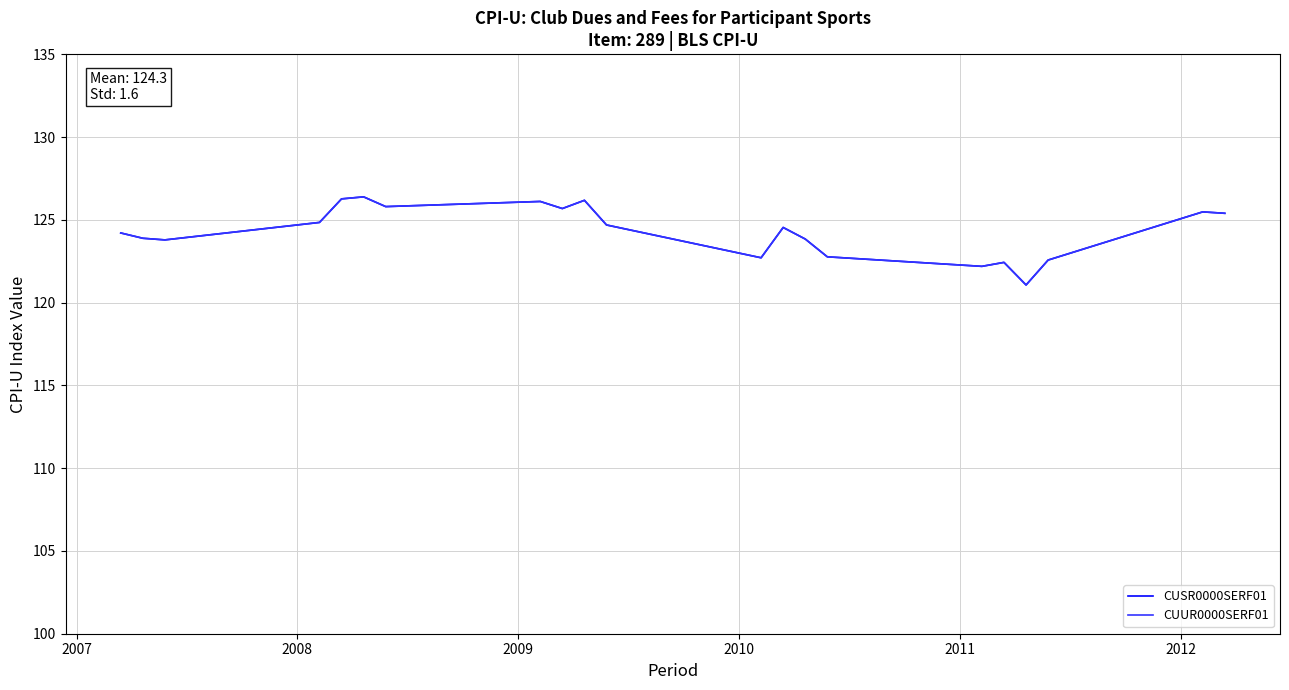

Is this an area chart (filled region under the line)?

No